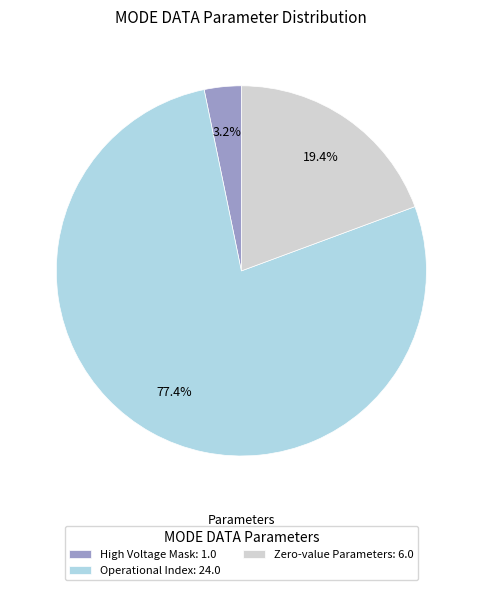

Which has a higher value, High Voltage Mask: 1.0 or Zero-value Parameters: 6.0?

Zero-value Parameters: 6.0